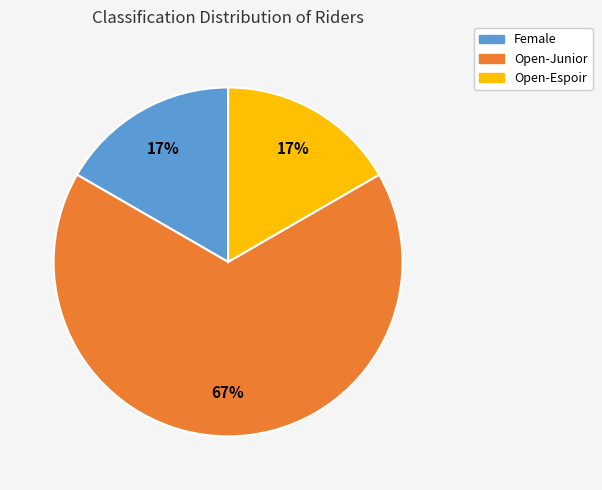

Which category has the biggest portion of the pie?

Open-Junior